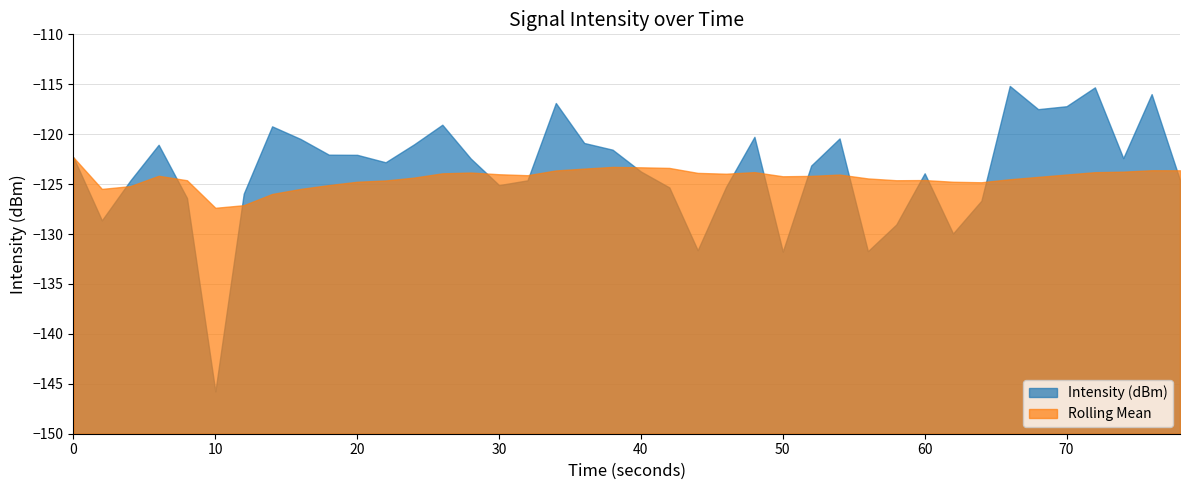

List the series in order of their peak value, highest first.

Intensity (dBm), Rolling Mean